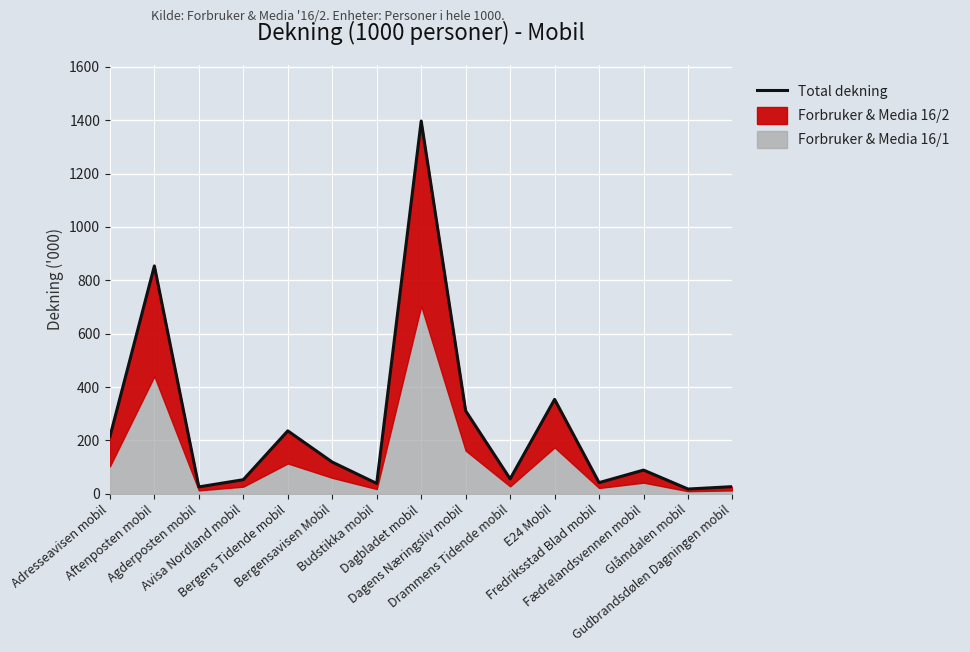

List the labels in order of value, largest first.

Dagbladet mobil, Aftenposten mobil, E24 Mobil, Dagens Næringsliv mobil, Bergens Tidende mobil, Adresseavisen mobil, Bergensavisen Mobil, Fædrelandsvennen mobil, Drammens Tidende mobil, Avisa Nordland mobil, Fredriksstad Blad mobil, Budstikka mobil, Gudbrandsdølen Dagningen mobil, Agderposten mobil, Glåmdalen mobil